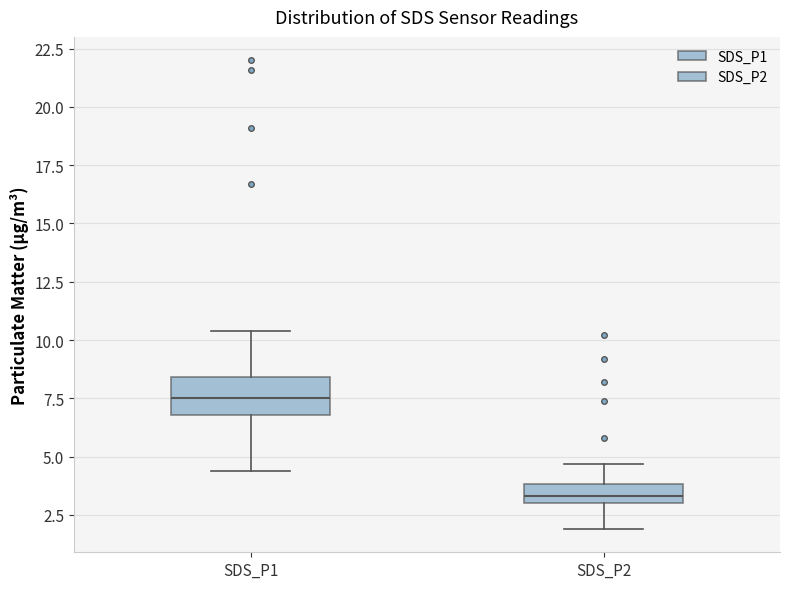

Which box is the tallest, from its lower edge to its upper edge?

SDS_P1